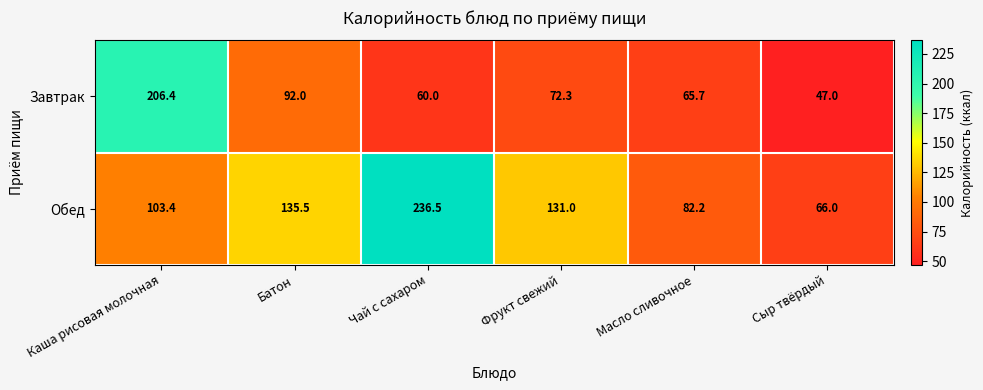

How many data points does each series have?

6